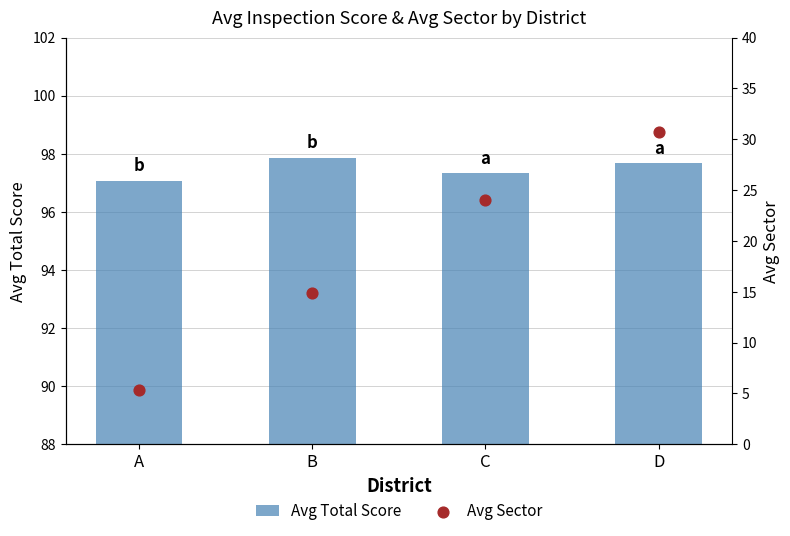

At how many categories does at least one series exceed 76?

4